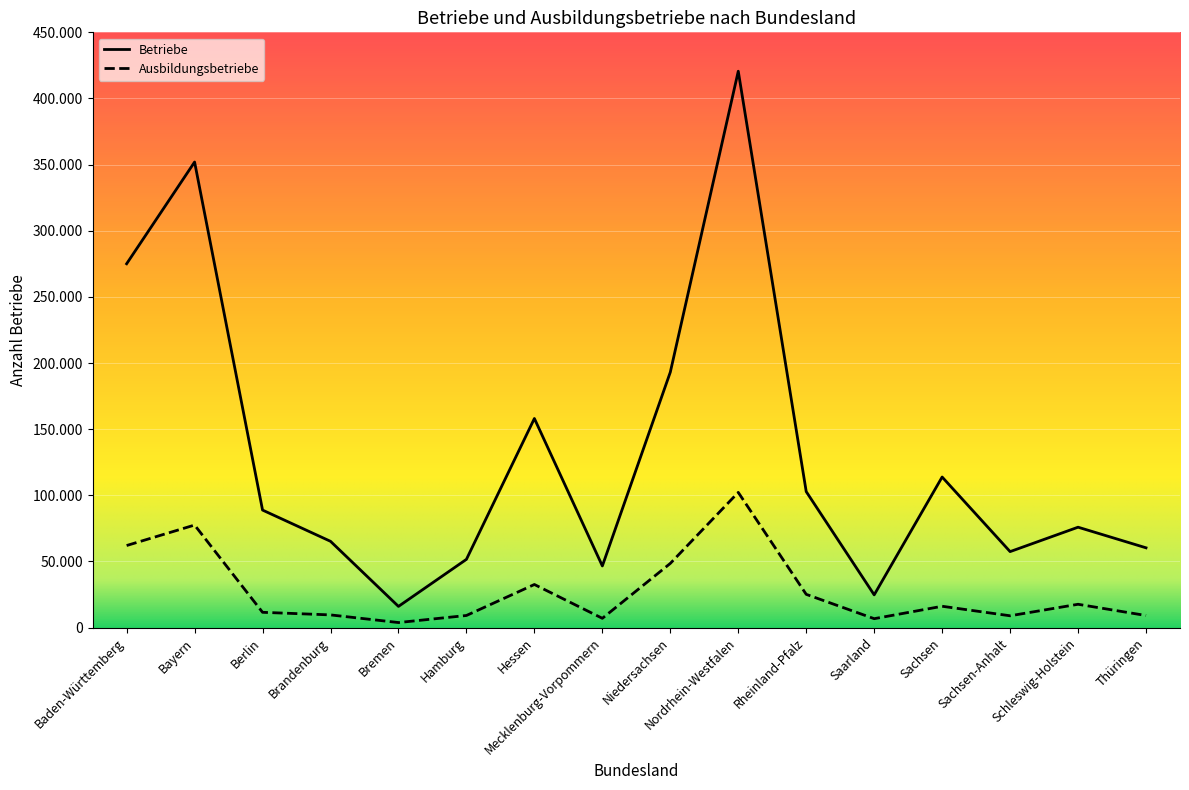

What are all the series names shown in the legend?

Betriebe, Ausbildungsbetriebe